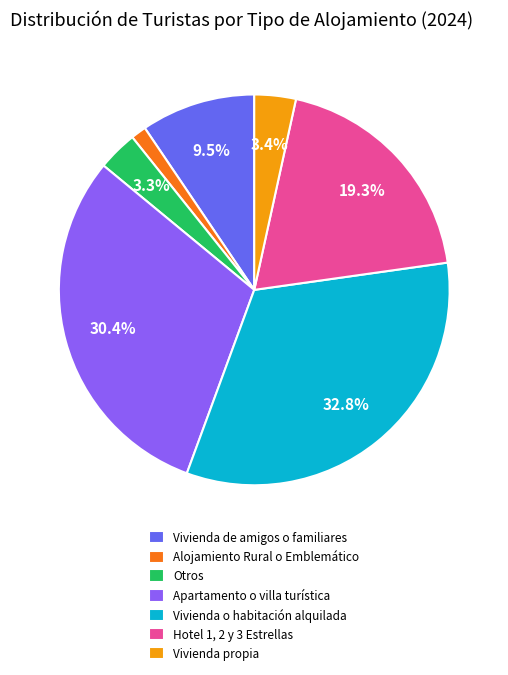

What is the smallest slice in the pie chart?

Alojamiento Rural o Emblemático